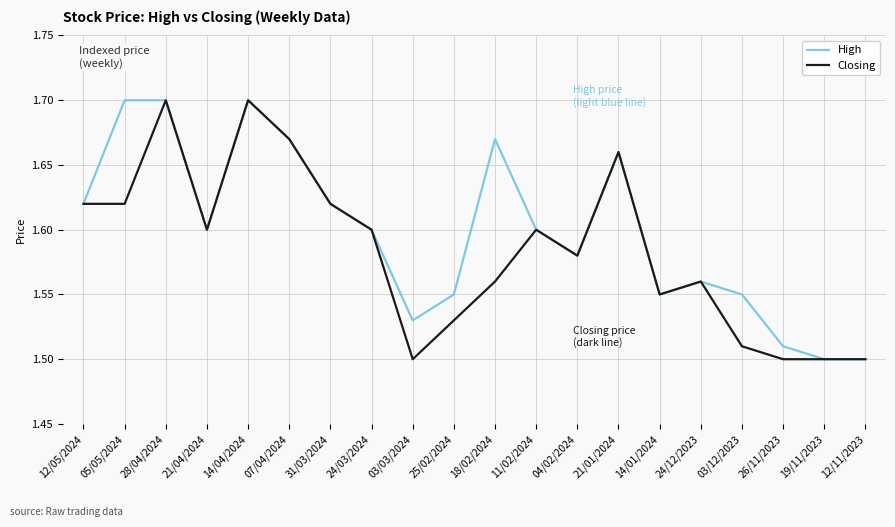

Is it true that Closing equals 0.6 at 21/01/2024?

False